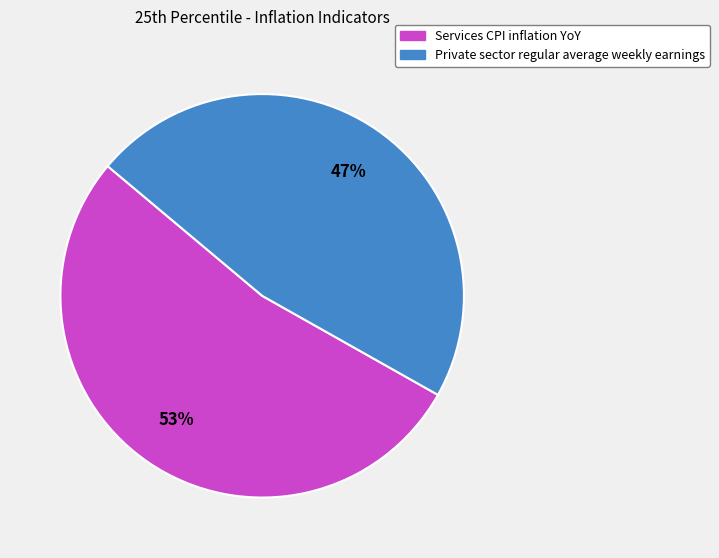

To the nearest percent, what percentage of the pie is Private sector regular average weekly earnings?

47%